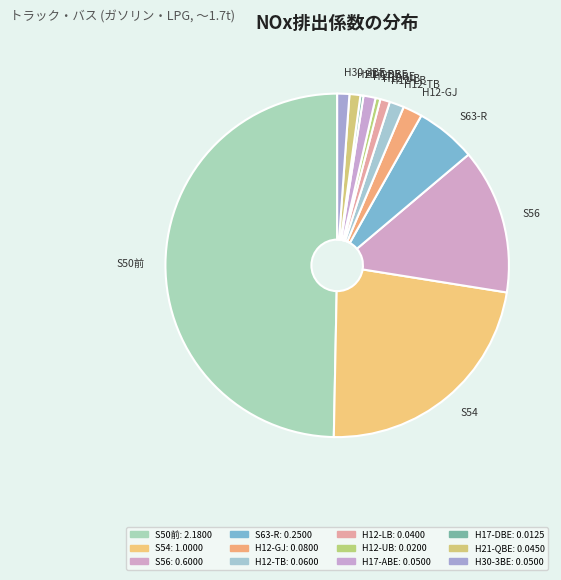

Is the sum of S56 and H21-QBE greater than half?

No